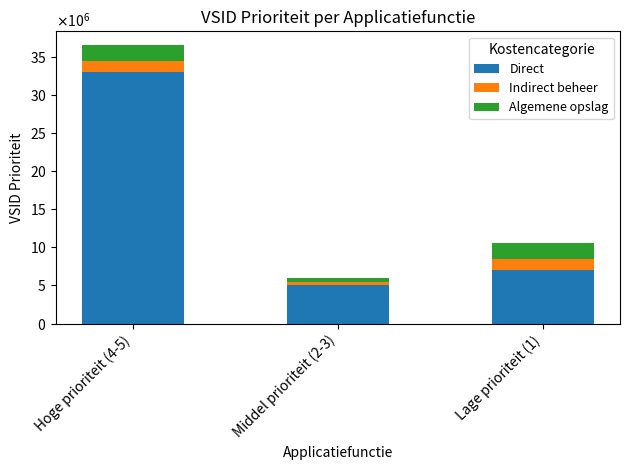

What are all the series names shown in the legend?

Direct, Indirect beheer, Algemene opslag